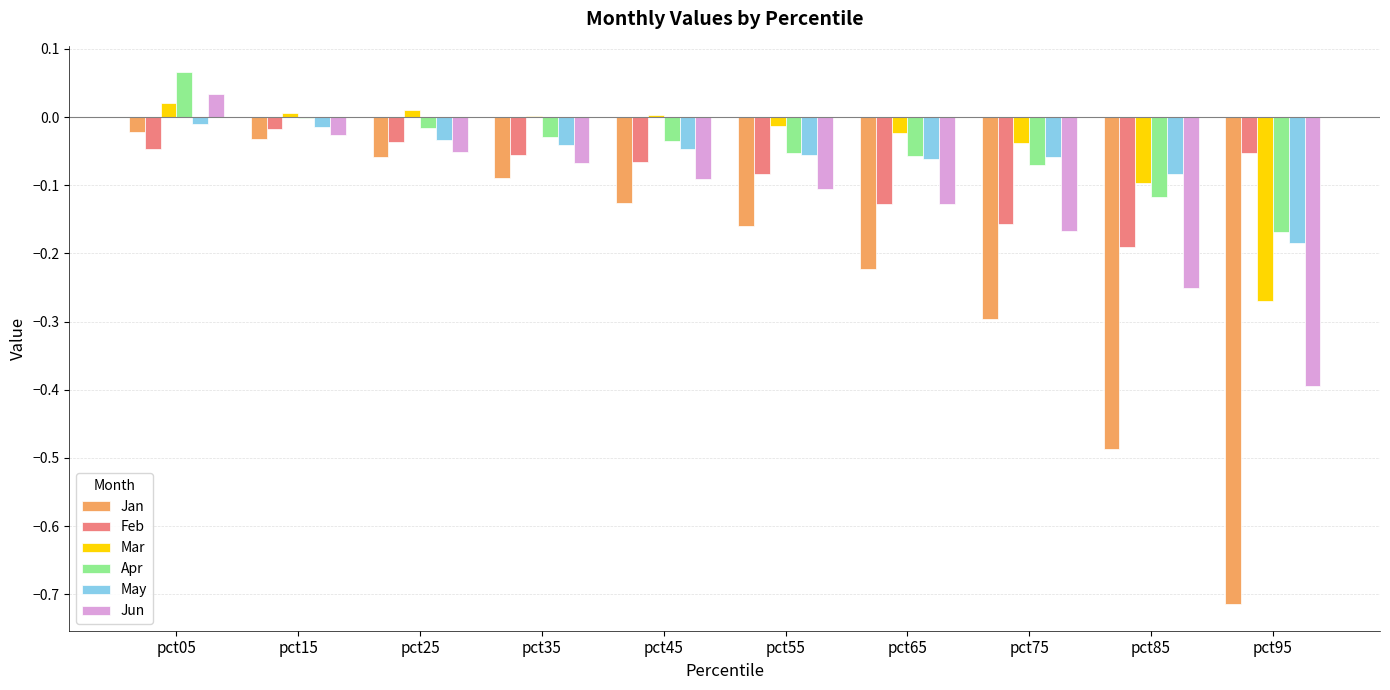

How many positive values does the Jun series have?

1